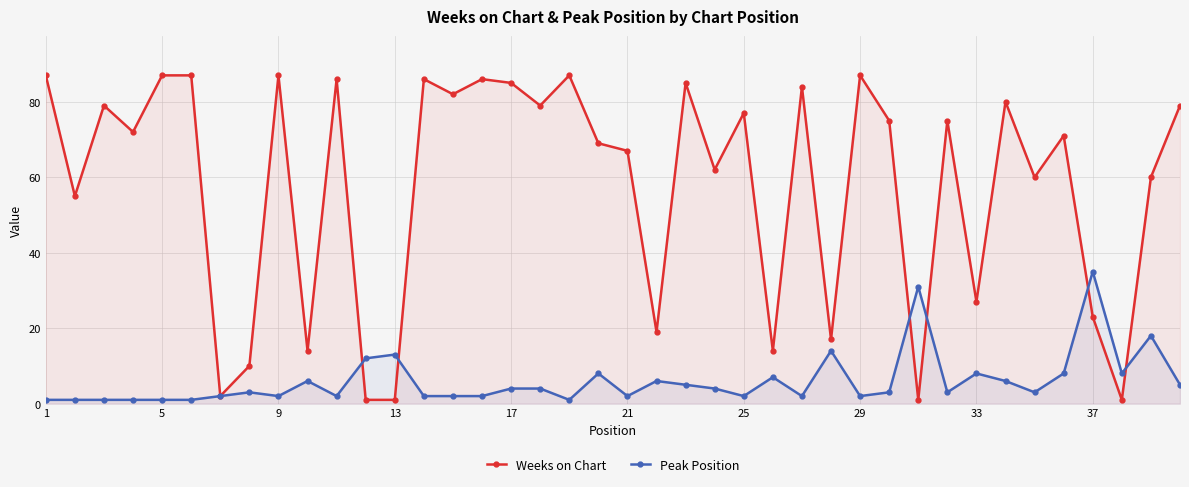

What is the sum of all Weeks on Chart values?

2306